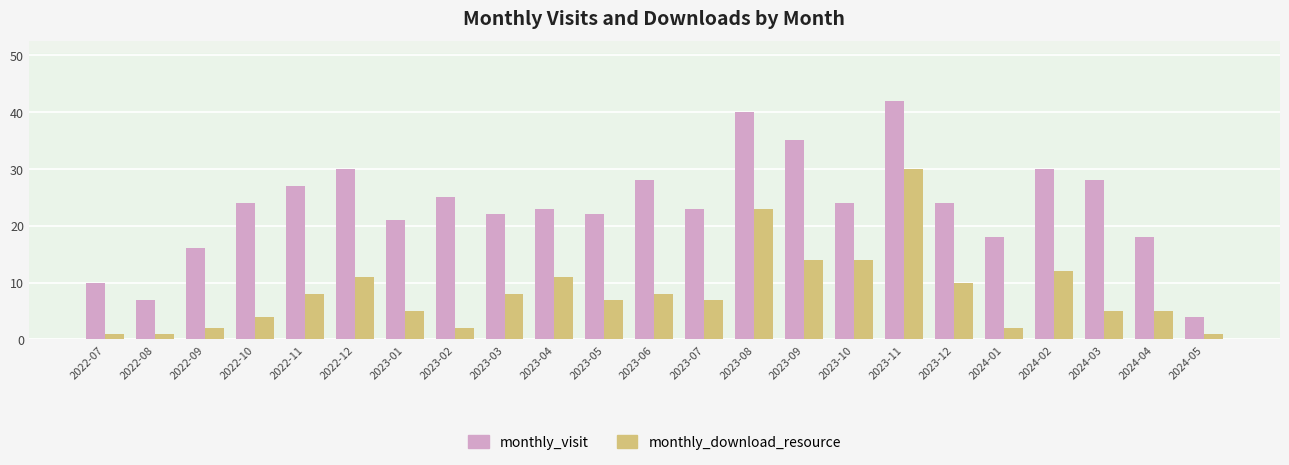

At how many categories does at least one series exceed 29?

5